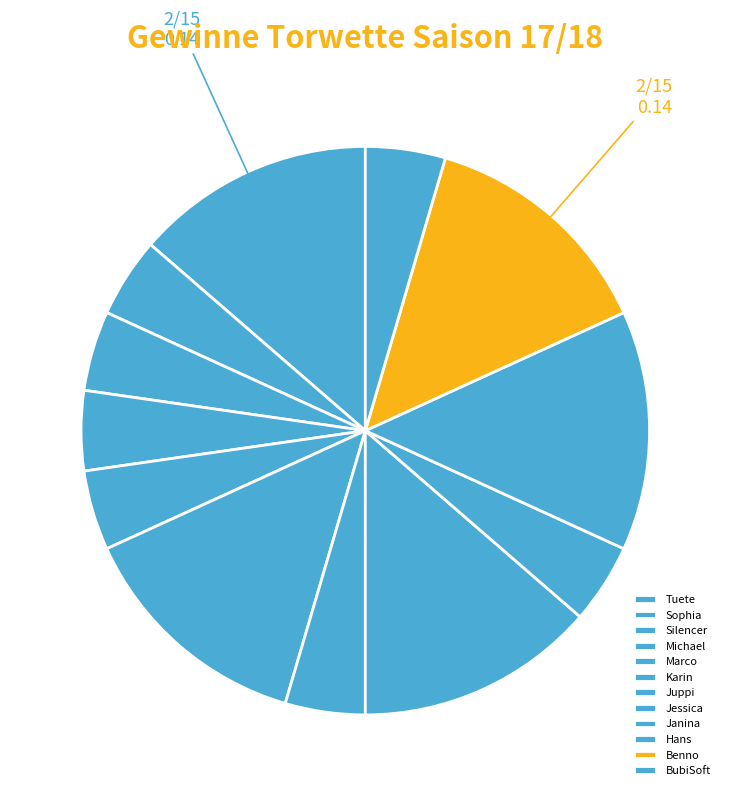

What percentage is the Janina slice, to the nearest percent?

5%